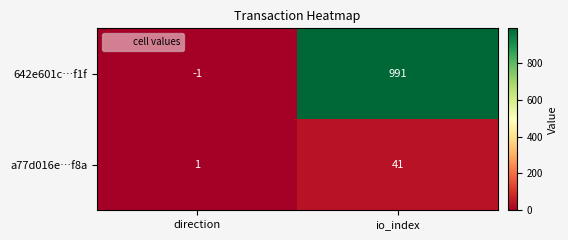

Reading left to right, extract all data points from this chart.

642e601c…f1f: -1	991
a77d016e…f8a: 1	41